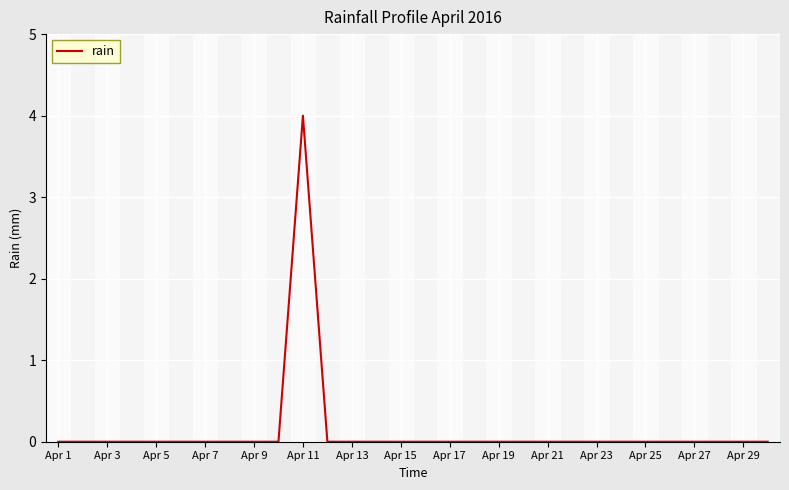

What is the sum of all values?

4